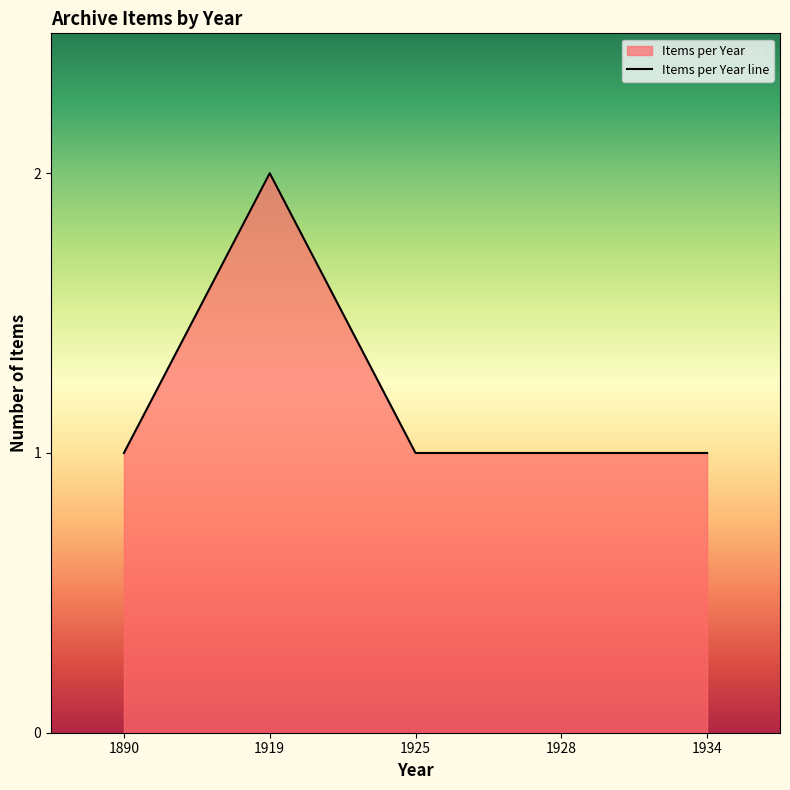

Reading left to right, transcribe all the data shown in this chart.

1	2	1	1	1